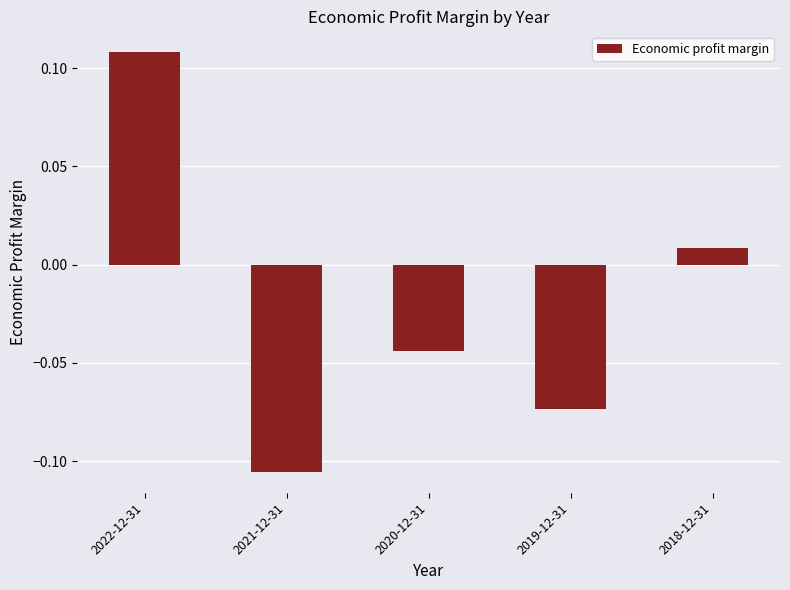

What is the label of the 4th bar from the left?

2019-12-31